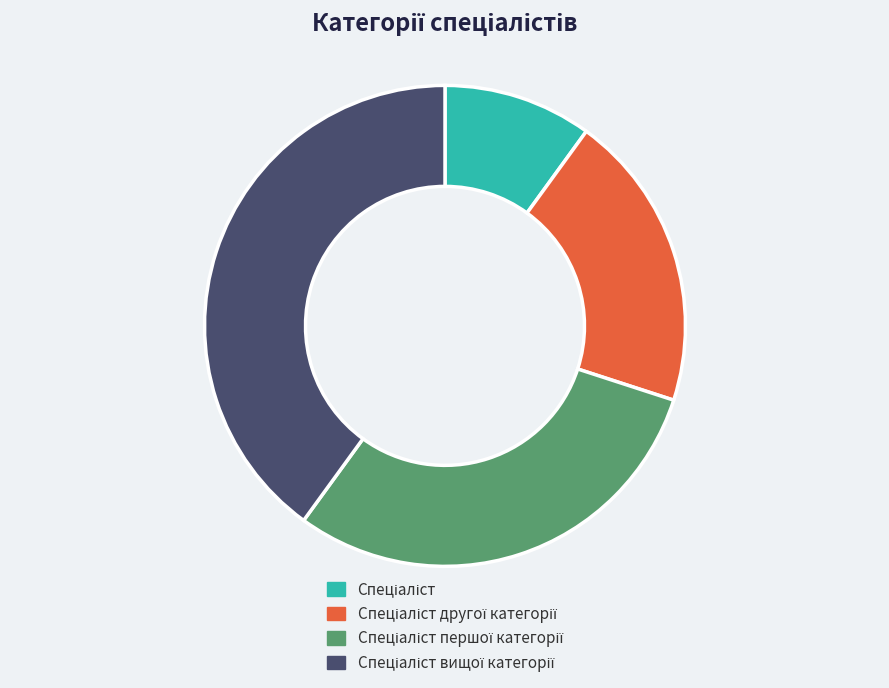

Is there any slice that represents more than half of the pie?

No